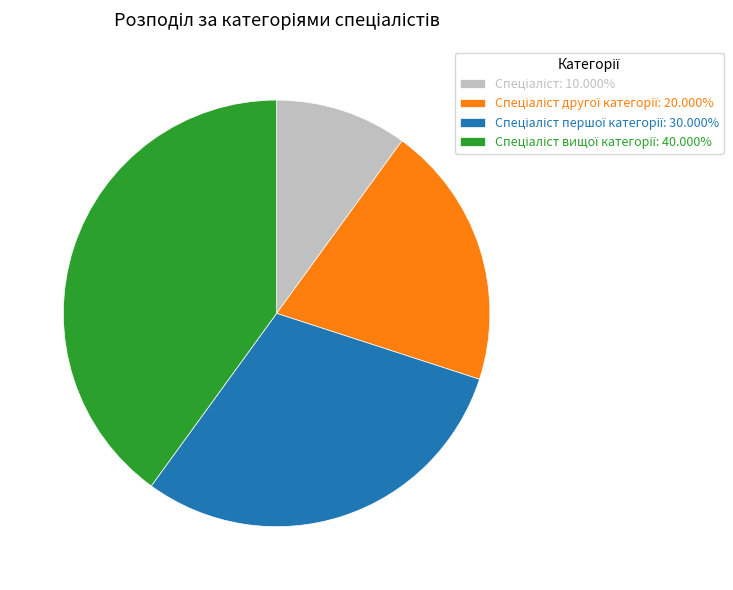

Is there a majority slice in this chart?

No